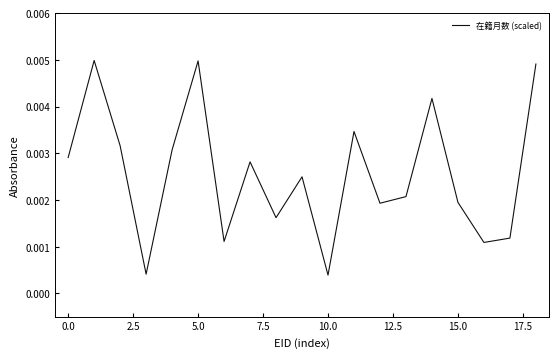

At which label is the value closest to 0?

10